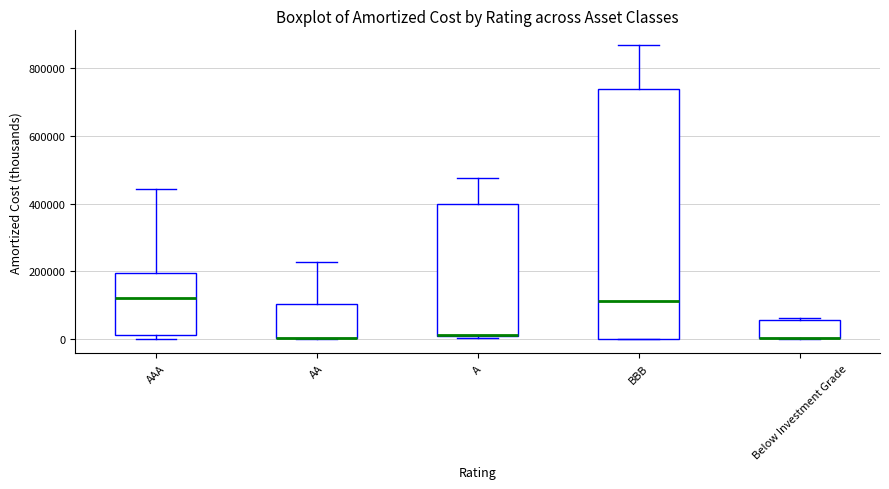

Reading left to right, read every box against the y-axis: the position of its median line, the range the box covers, and the ends of its whiskers. The values are not printed on the chart, so give them approximately, as read against the axis.

AAA: median 120000, box 20000 to 200000, whiskers 0 to 440000
AA: median 0 (drawn on the box's lower edge), box 0 to 100000, whiskers 0 to 220000
A: median 0 (drawn on the box's lower edge), box 0 to 400000, whiskers 0 to 480000
BBB: median 120000, box 0 to 740000, whiskers 0 to 860000
Below Investment Grade: median 0 (drawn on the box's lower edge), box 0 to 60000, whiskers 0 to 60000